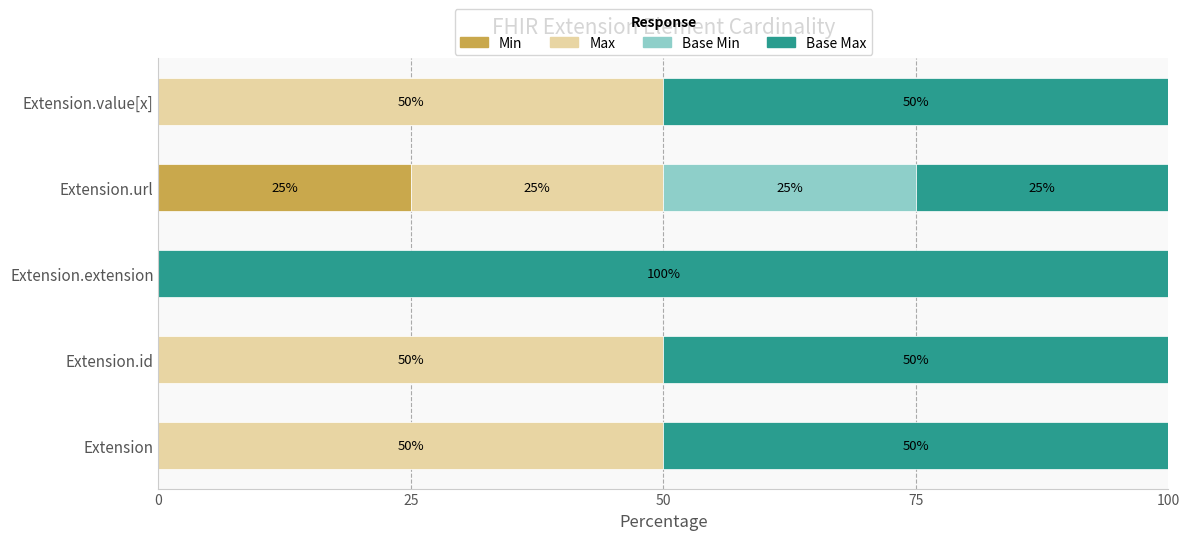

The Min series shows 25 at Extension.url. True or false?

True